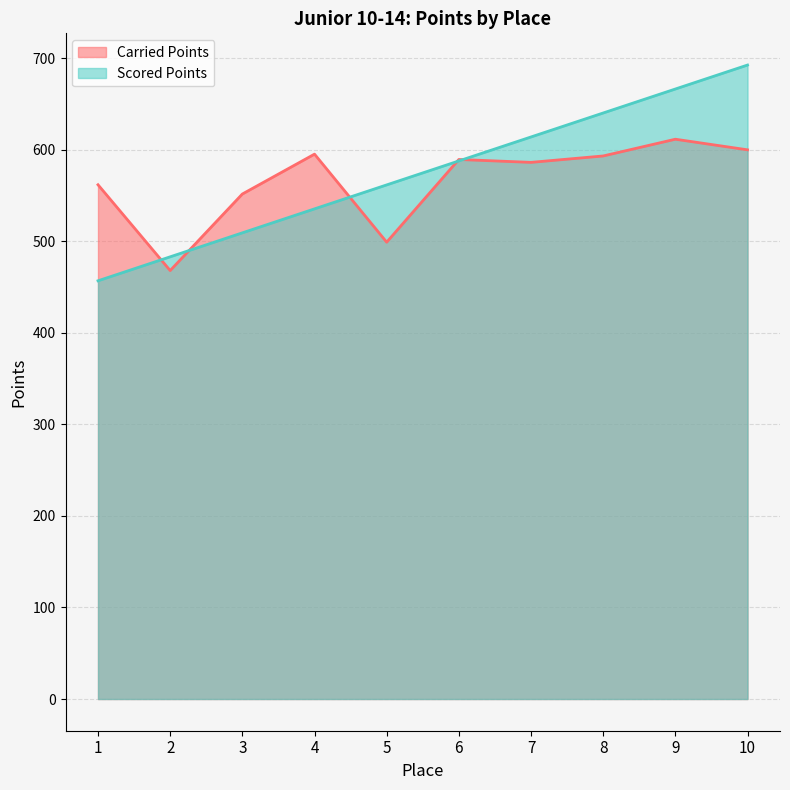

How many values in the Carried Points series are below 589?

5